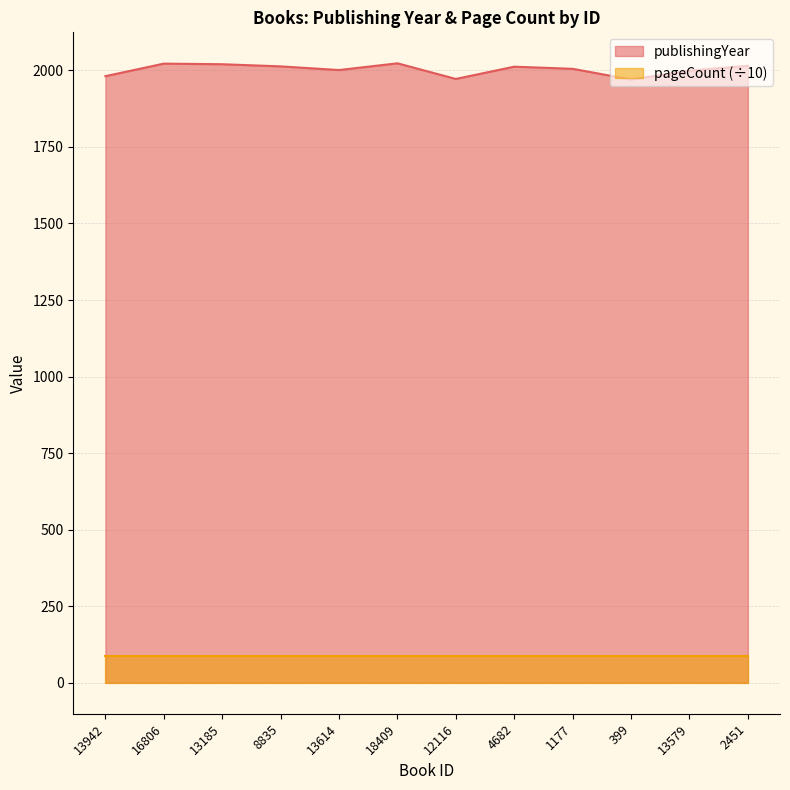

Which label corresponds to the smallest value in the chart?

399